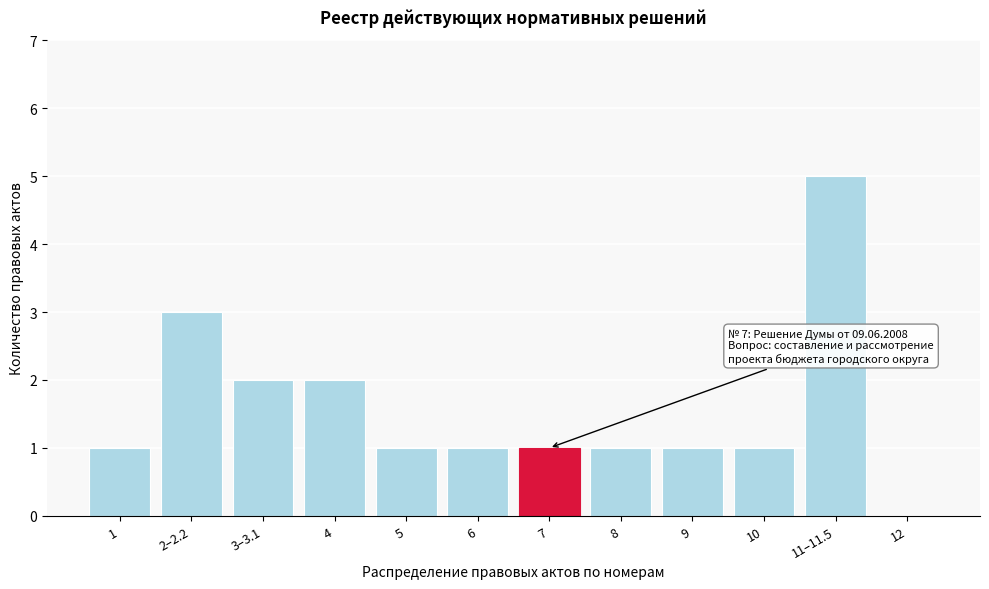

Reading left to right, what are all the values shown in this chart?

1=1	2–2.2=3	3–3.1=2	4=2	5=1	6=1	7=1	8=1	9=1	10=1	11–11.5=5	12=0